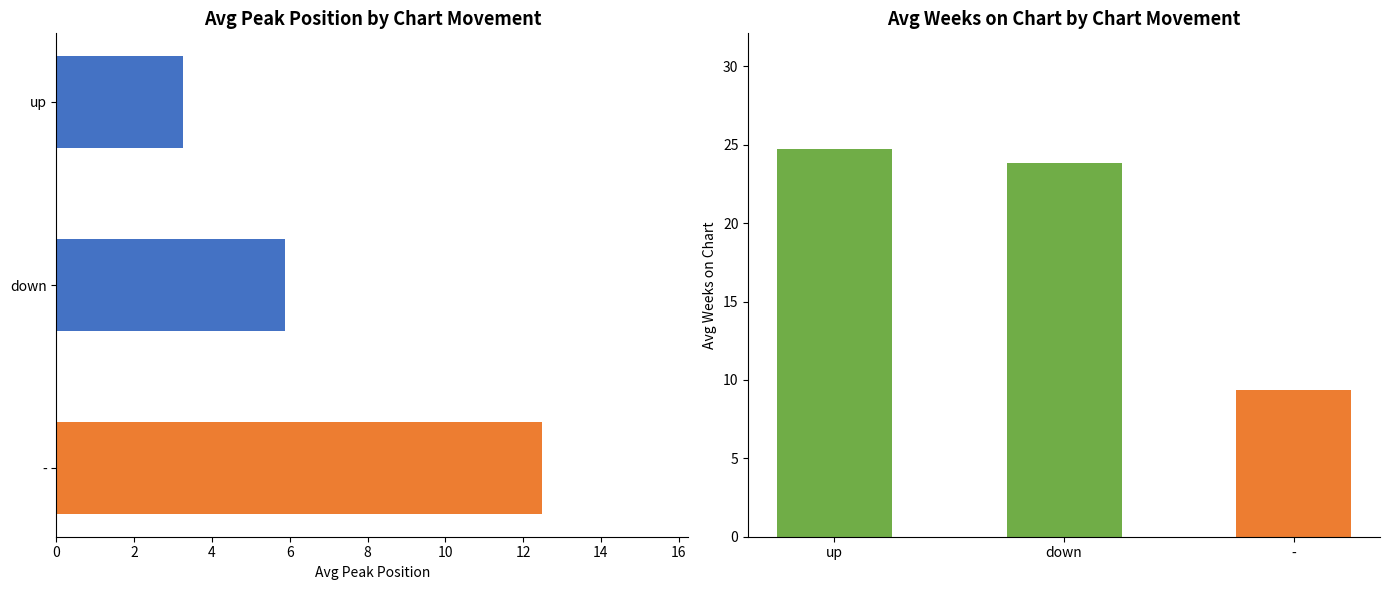

At which category is the sum across all series the highest?

up